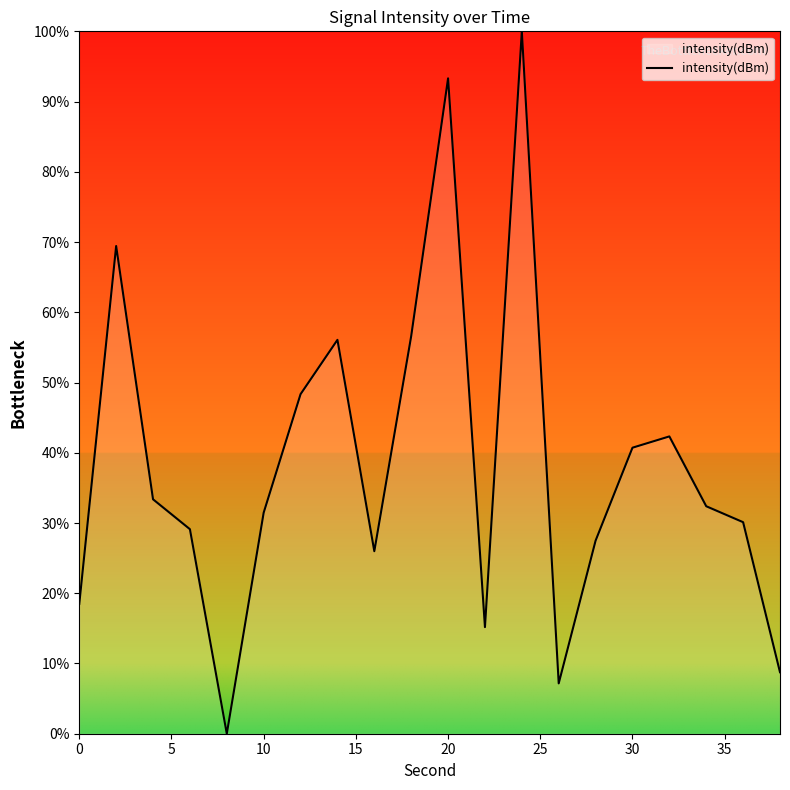

What is the maximum value shown in the chart?

100.0